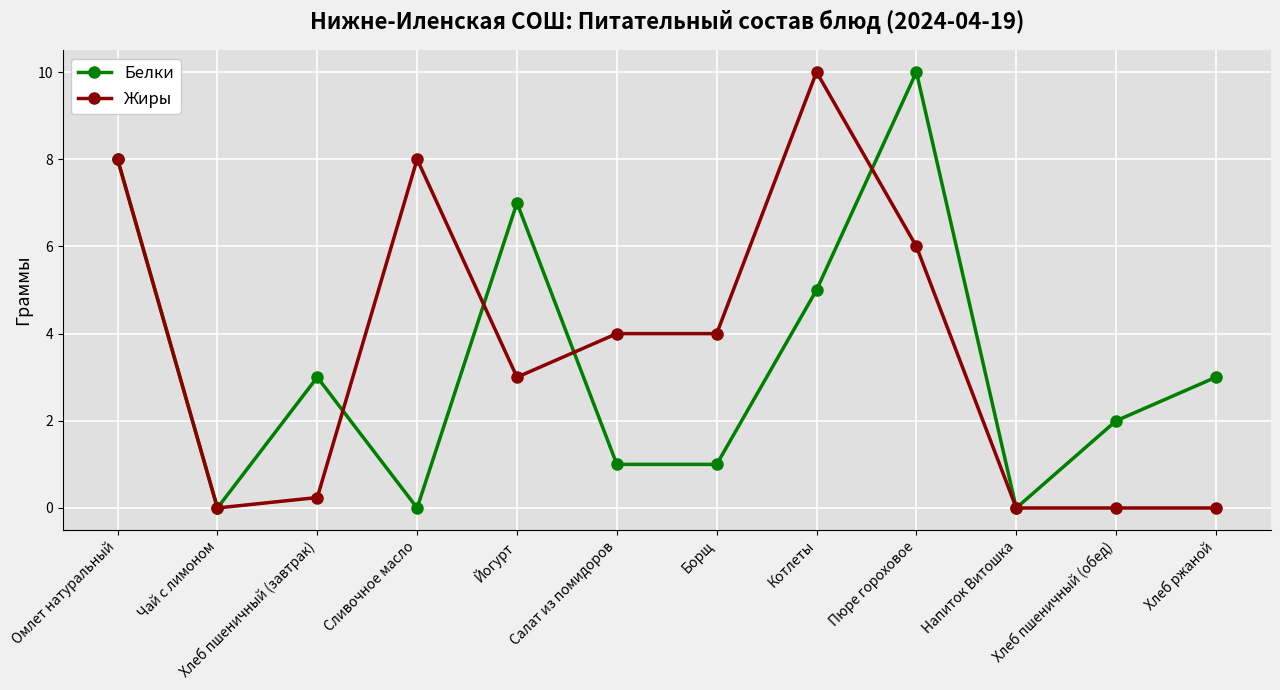

What is the difference between the Жиры values at Хлеб пшеничный (завтрак) and Пюре гороховое?

5.8